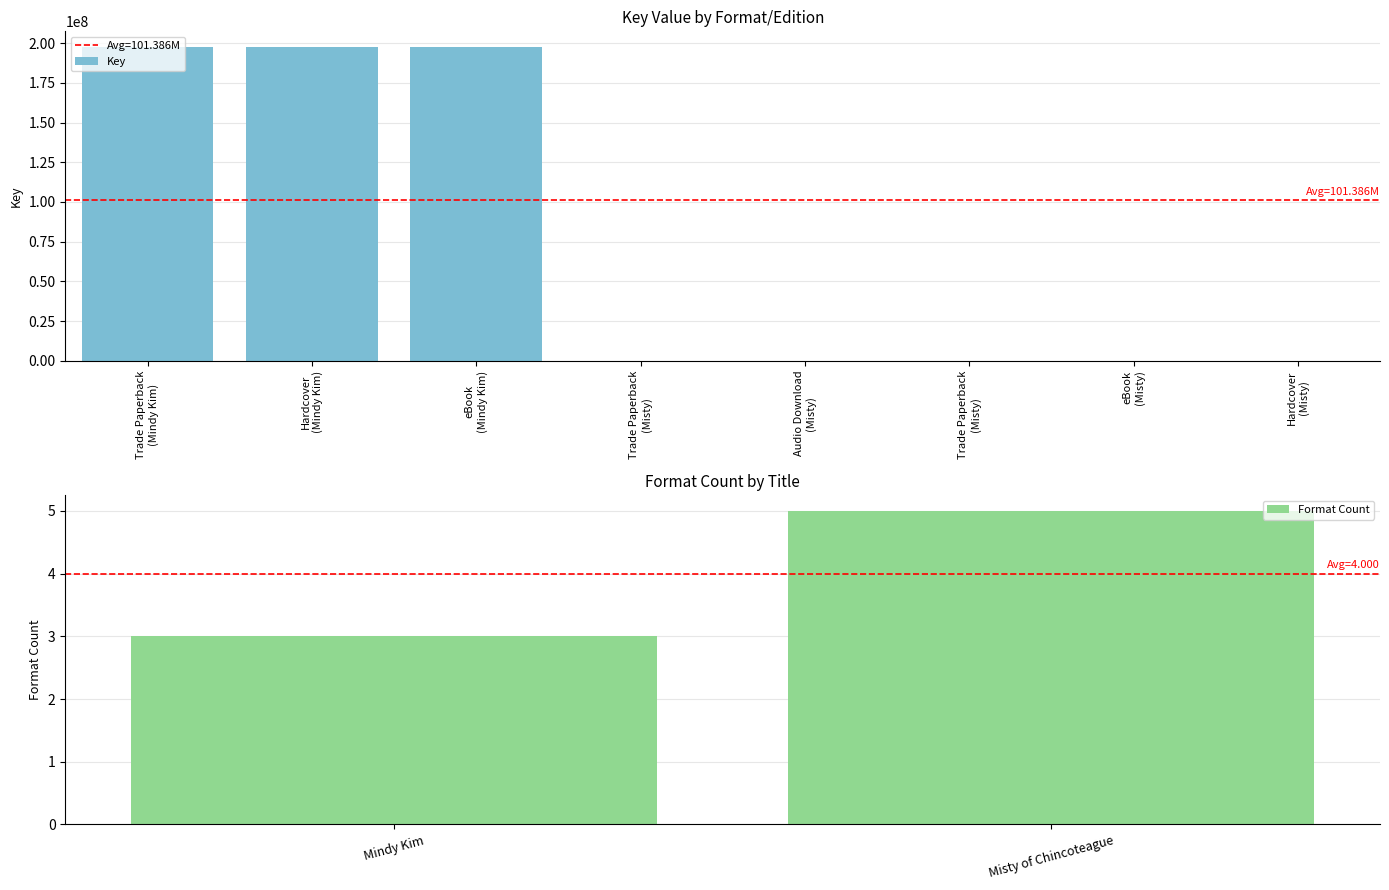

The chart shows a value of 5624 at Trade Paperback (Misty). True or false?

True